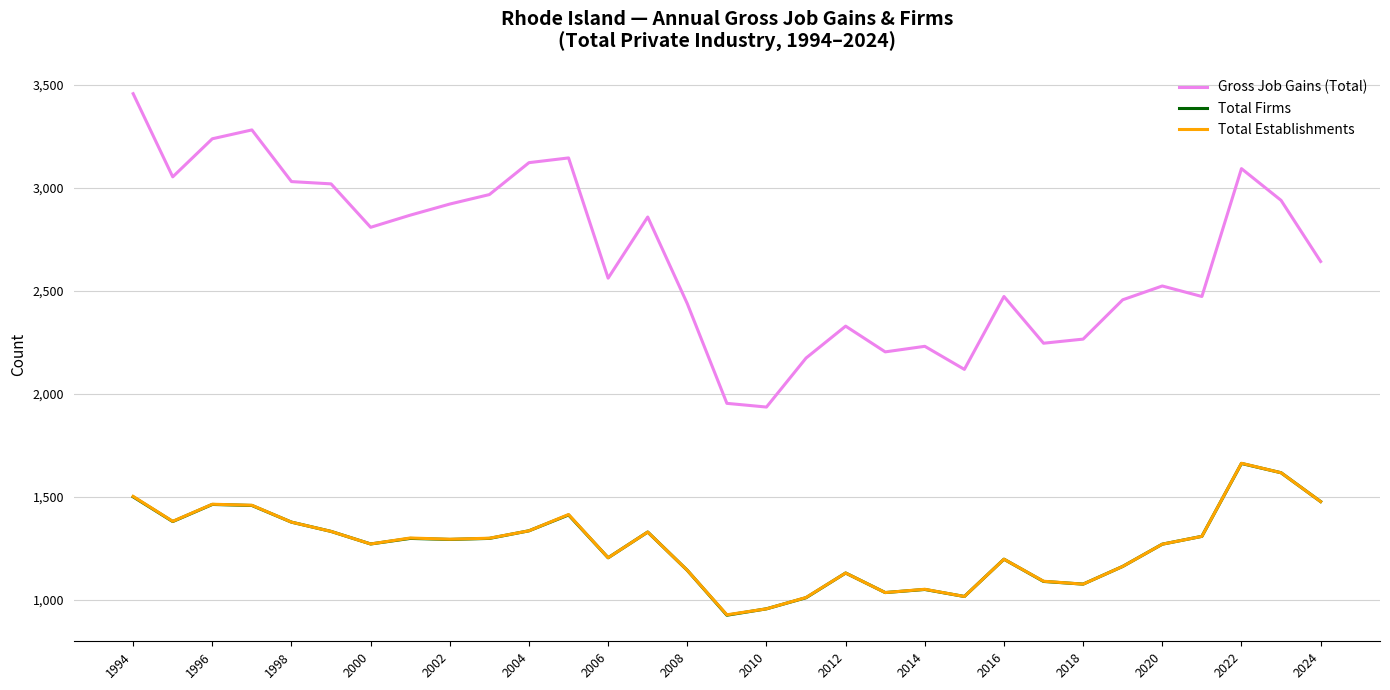

Which series has the largest range (max minus min)?

Gross Job Gains (Total)